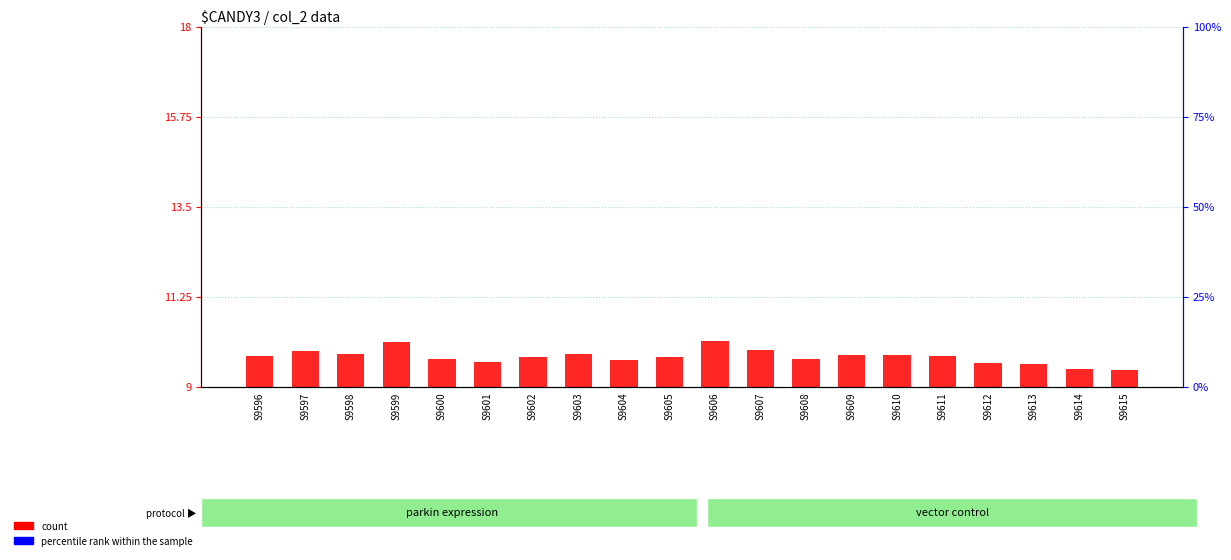

At which category does the chart reach its minimum across all series?

S9607